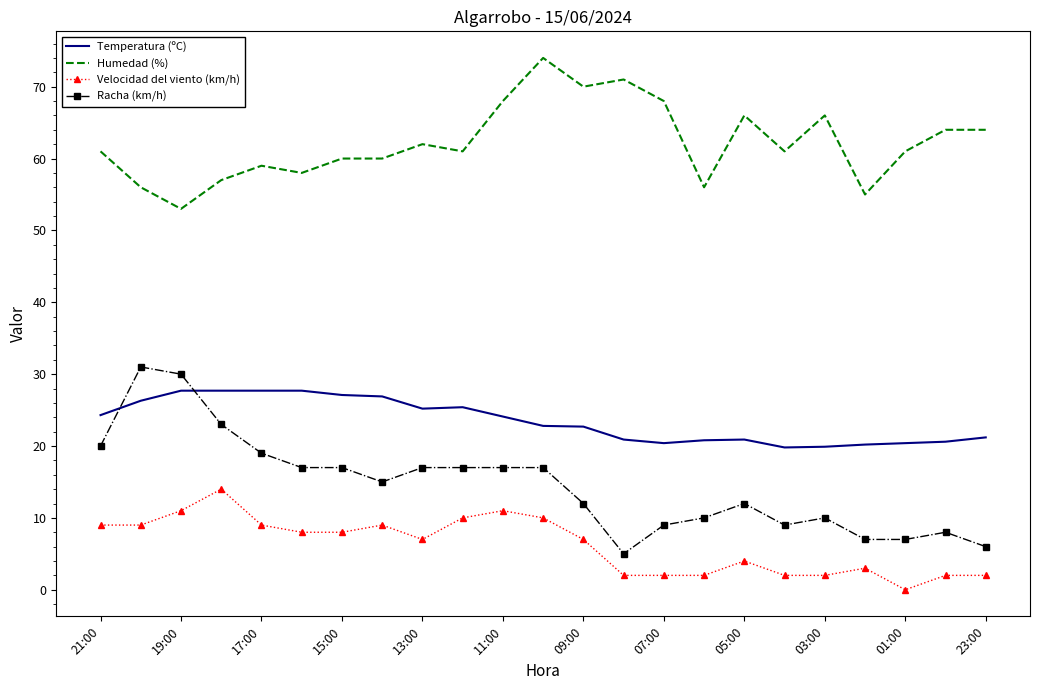

True or false: Velocidad del viento (km/h) and Temperatura (ºC) cross at least once.

False